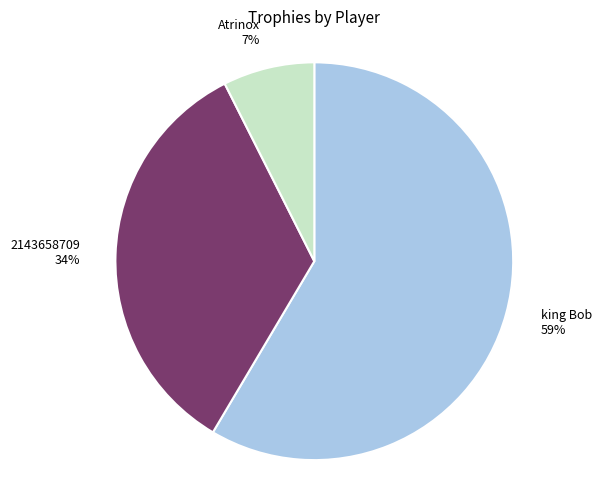

Rank the categories by value from highest to lowest.

king Bob, 2143658709, Atrinox